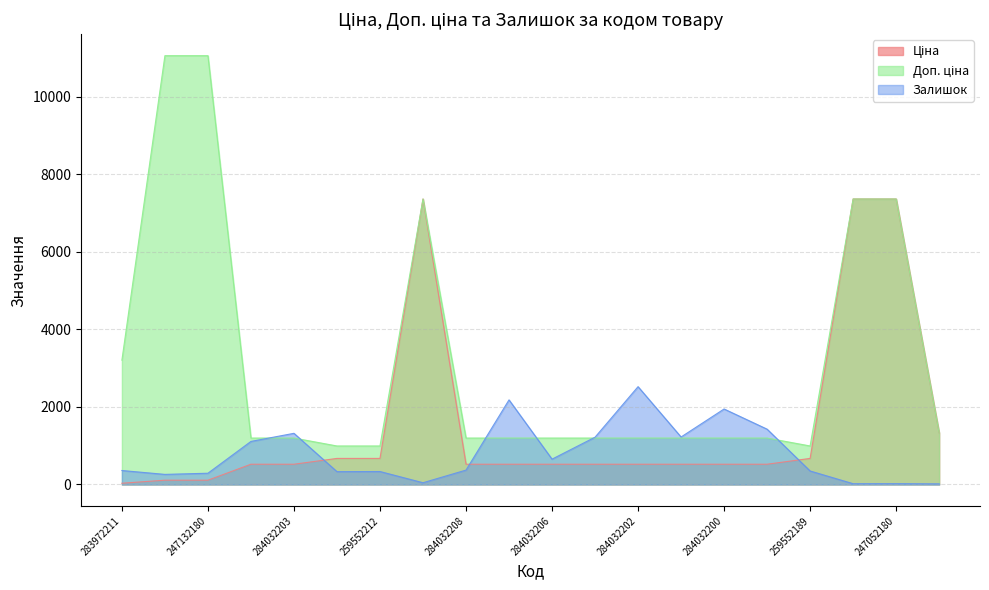

Which series changed the most between 284392211 and 284032208?

Ціна